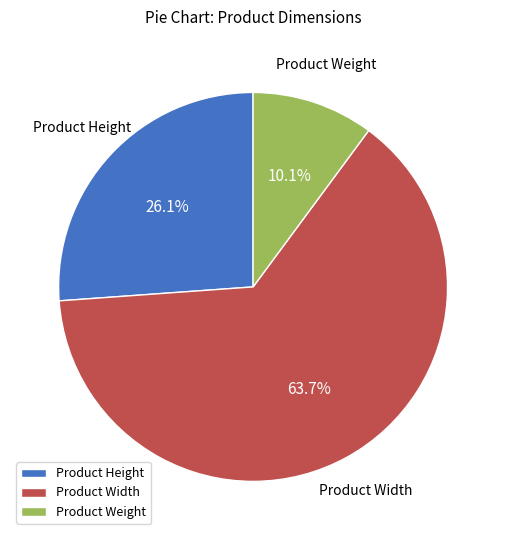

To the nearest percent, what percentage of the pie is Product Weight?

10%